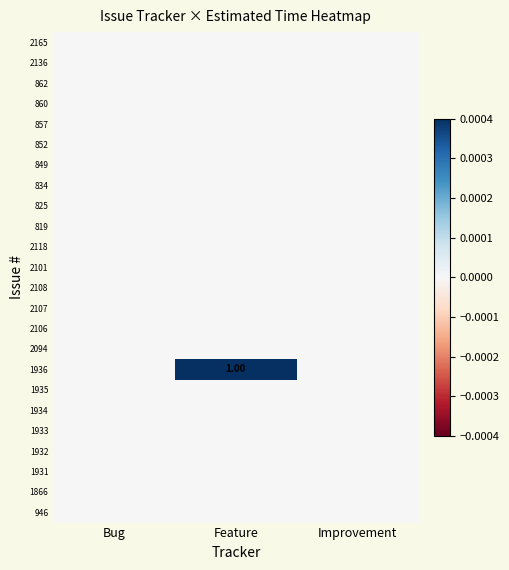

Which has a higher value, Feature or Improvement?

Feature